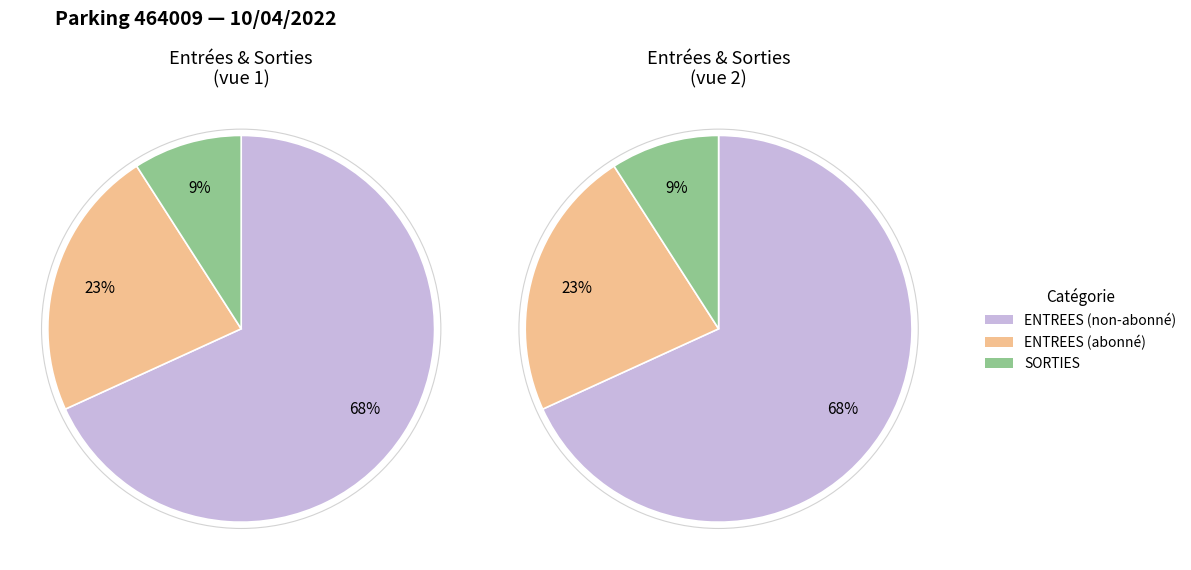

What portion of the pie excludes 15?

92.5%